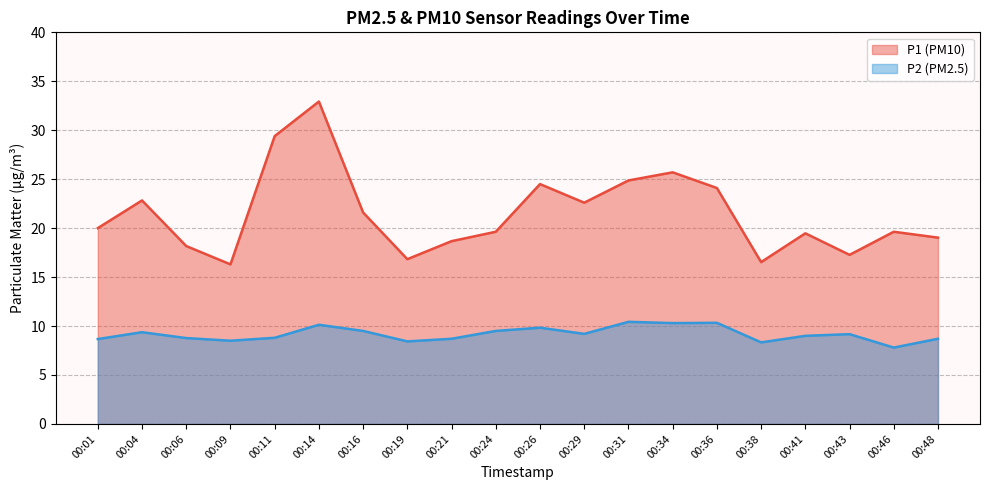

Does the chart display data point markers on the line(s)?

No